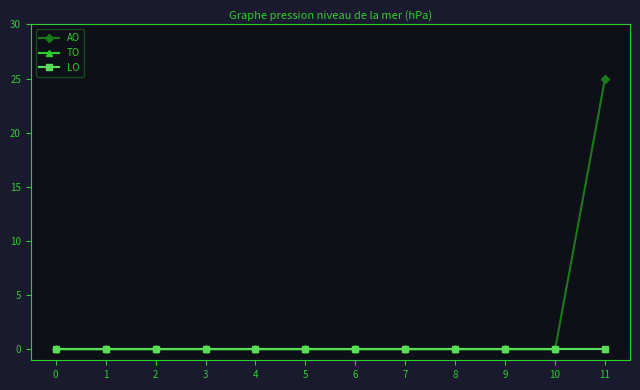

Is this an area chart (filled region under the line)?

No